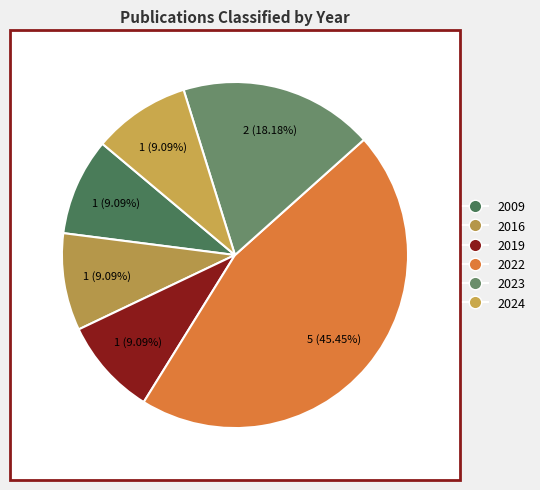

The 2022 slice represents 45% of the pie. True or false?

True